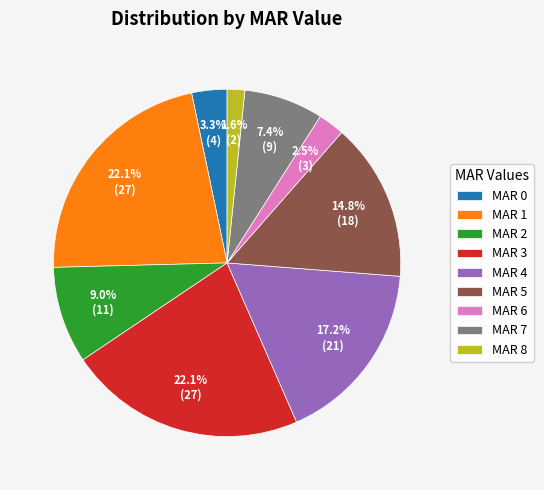

Which category has the smallest portion of the pie?

MAR 8